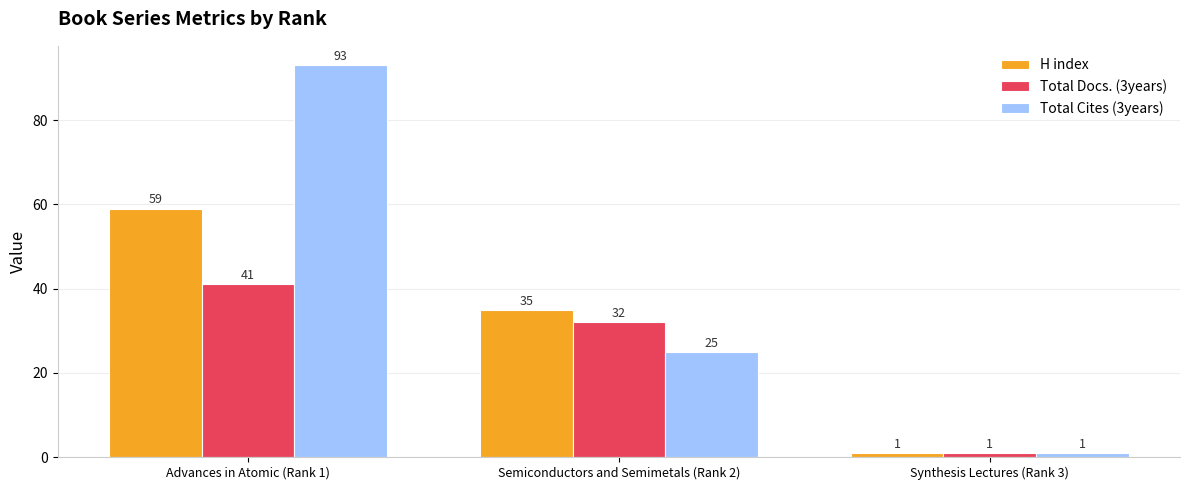

Where does the H index series first go above 35?

Advances in Atomic (Rank 1)